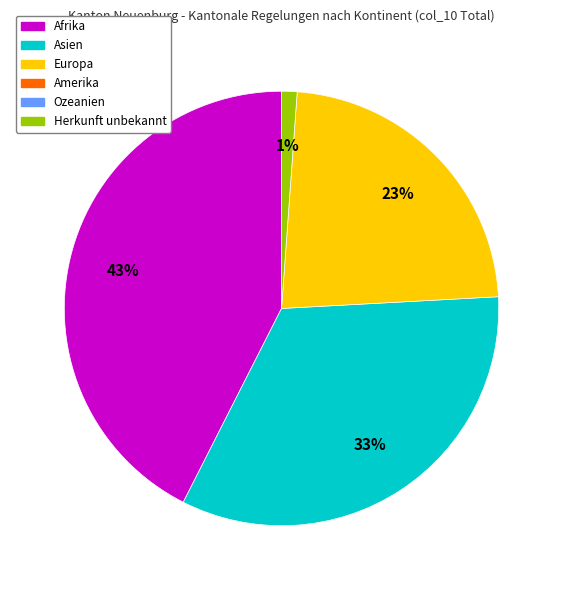

How many segments does this pie chart have?

4